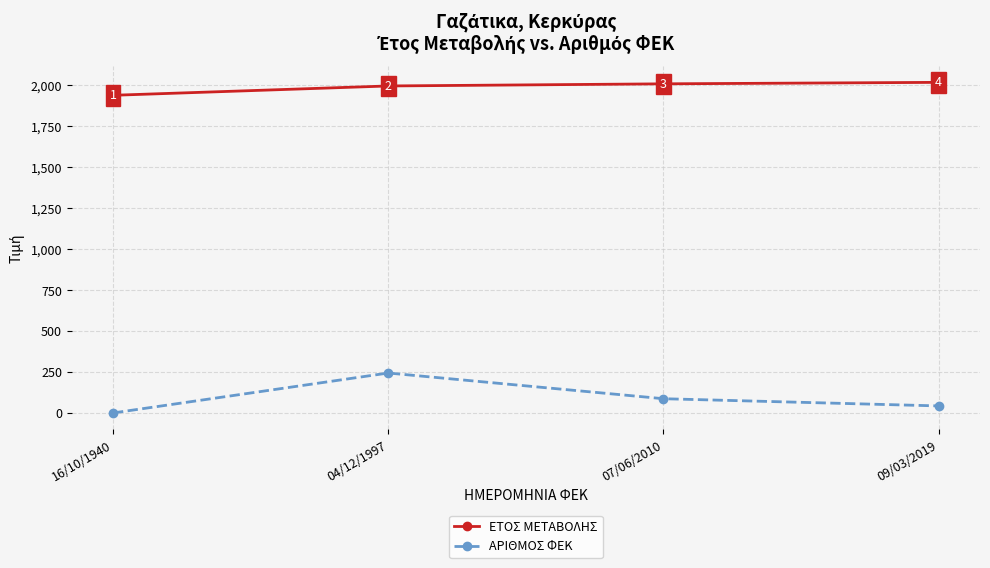

How many interior local peaks does the ΑΡΙΘΜΟΣ ΦΕΚ series have?

1